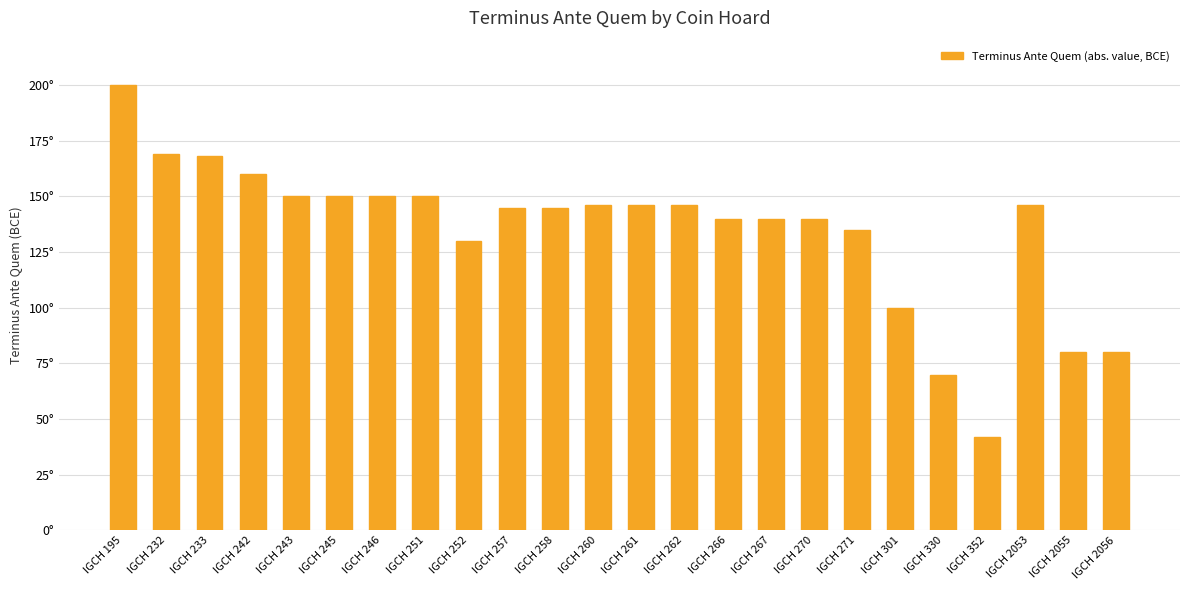

Are the bars horizontal?

No